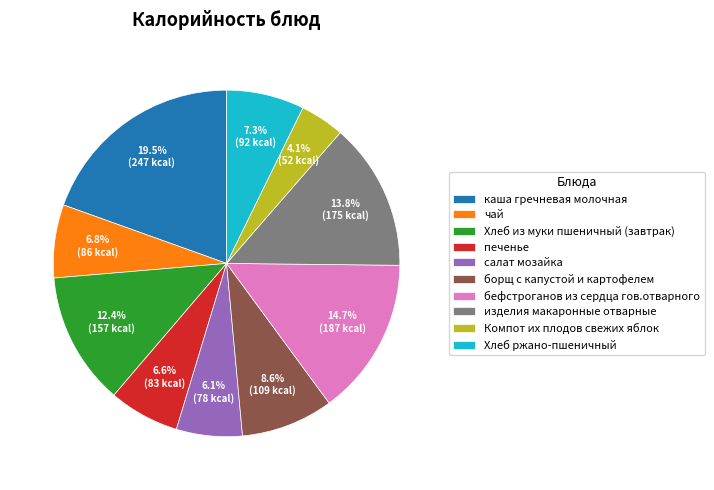

What is the ratio of the value at Хлеб из муки пшеничный (завтрак) to the value at салат мозайка?

2.0